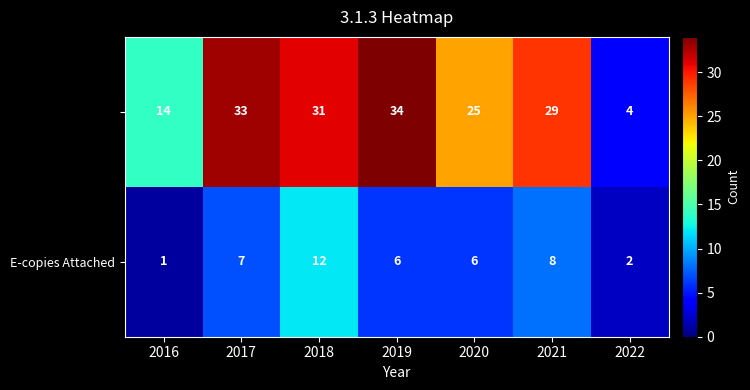

At which category is the sum across all series the highest?

2018